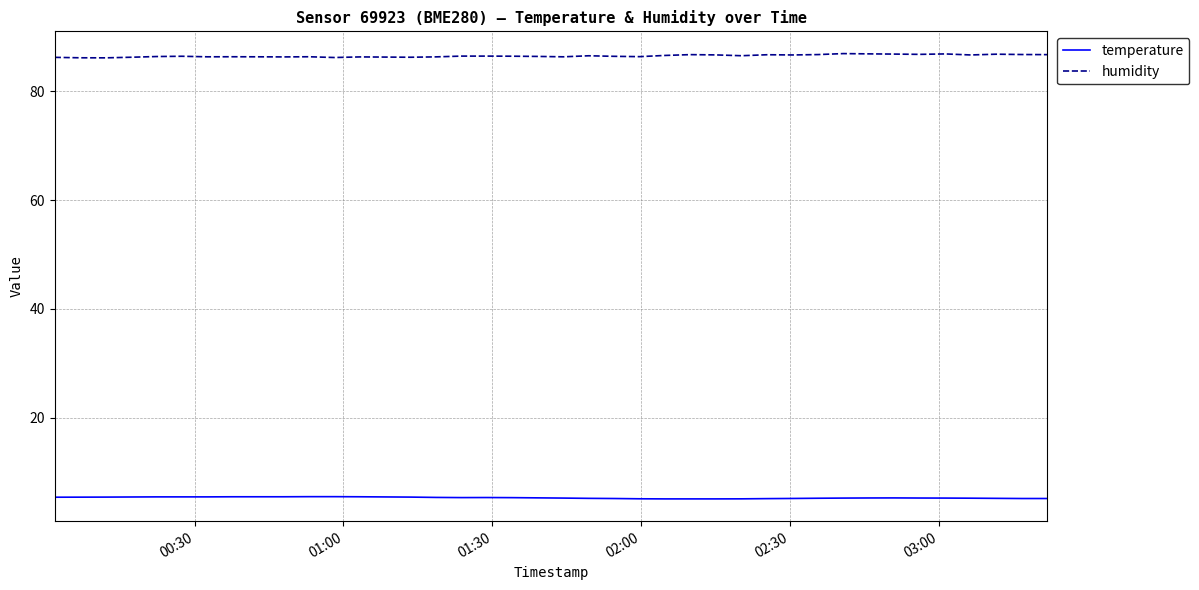

True or false: humidity and temperature cross at least once.

False